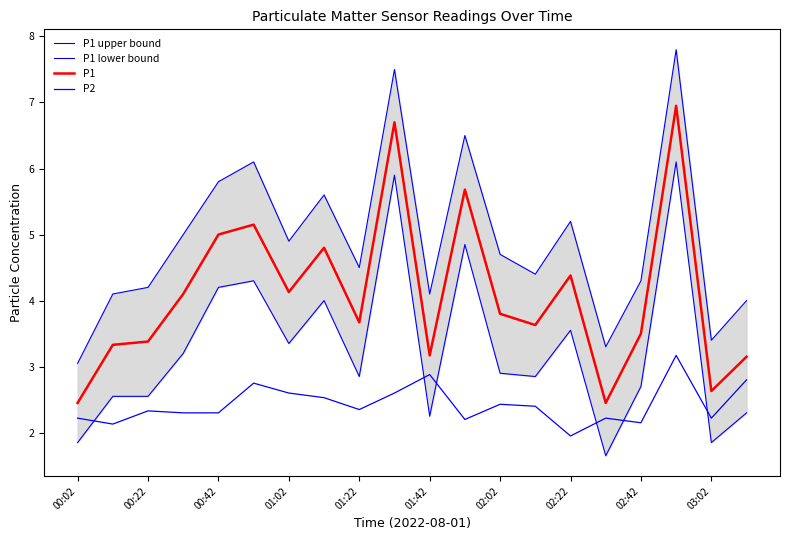

Reading left to right, list all the values displayed in this chart.

P1 upper bound: 3.0	4.1	4.2	5.0	5.8	6.1	4.9	5.6	4.5	7.5	4.1	6.5	4.7	4.4	5.2	3.3	4.3	7.8	3.4	4.0
P1 lower bound: 1.9	2.5	2.5	3.2	4.2	4.3	3.4	4.0	2.9	5.9	2.2	4.8	2.9	2.9	3.5	1.6	2.7	6.1	1.9	2.3
P1: 2.5	3.3	3.4	4.1	5.0	5.2	4.1	4.8	3.7	6.7	3.2	5.7	3.8	3.6	4.4	2.5	3.5	7.0	2.6	3.1
P2: 2.2	2.1	2.3	2.3	2.3	2.8	2.6	2.5	2.4	2.6	2.9	2.2	2.4	2.4	1.9	2.2	2.1	3.2	2.2	2.8